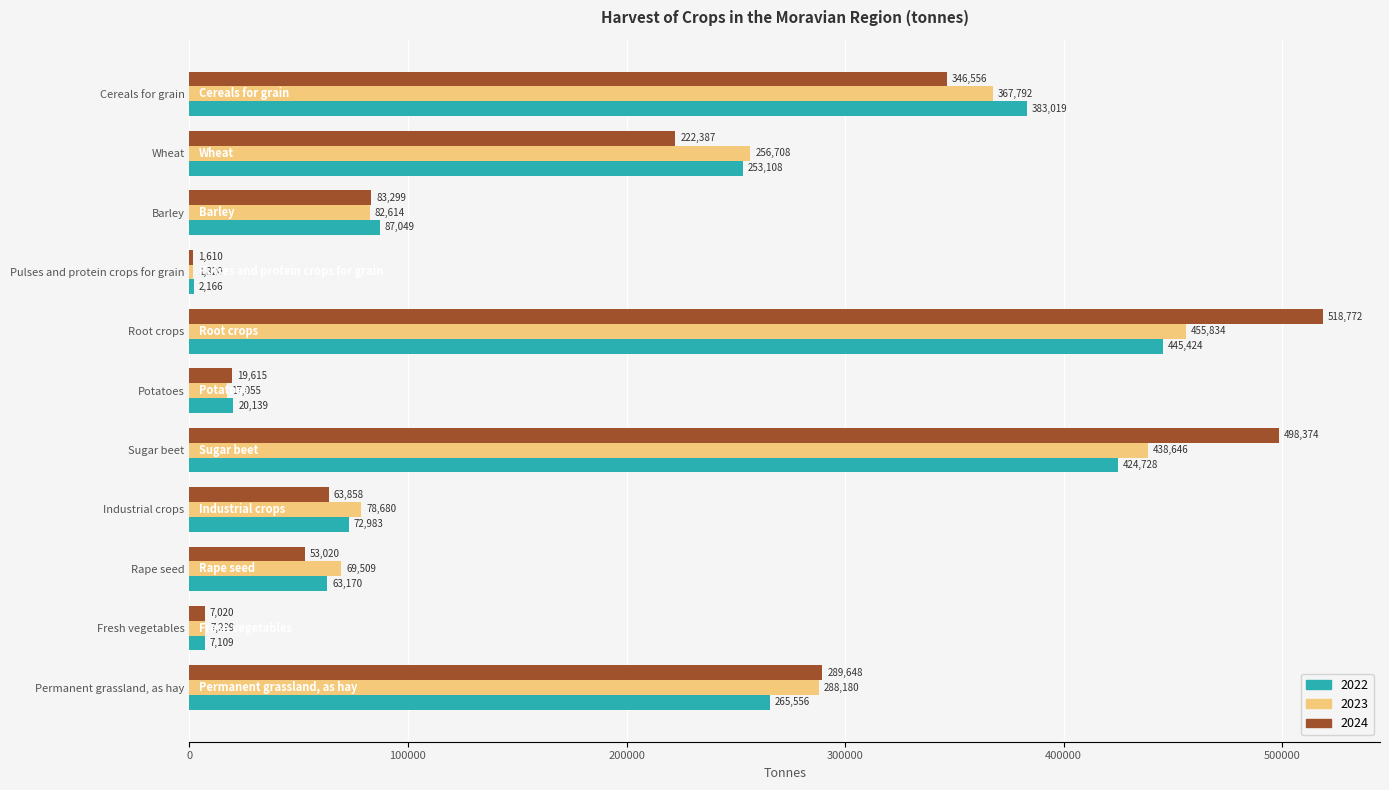

Which series changed the most between Fresh vegetables and Permanent grassland, as hay?

2024